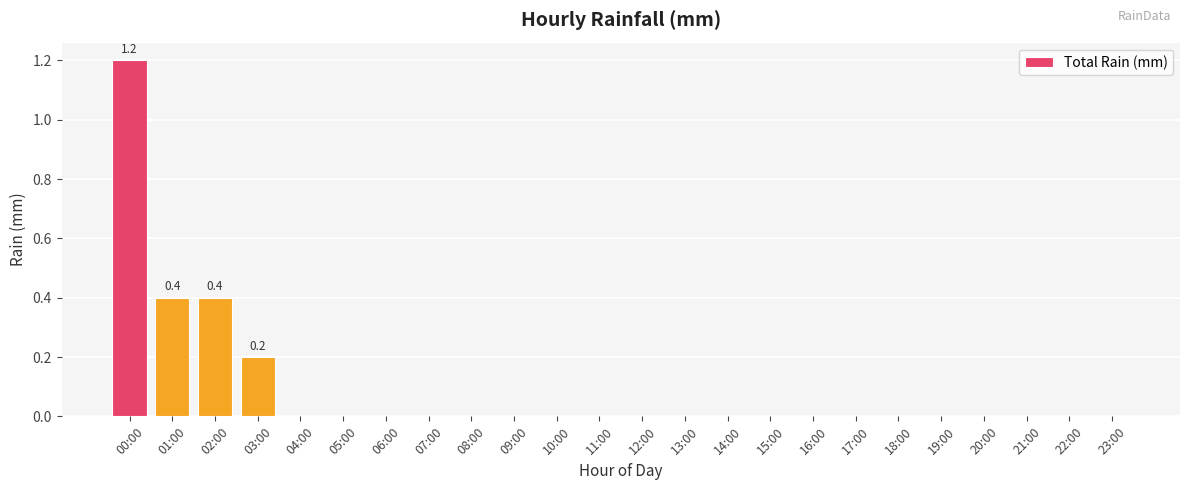

What is the sum of all values?

2.2